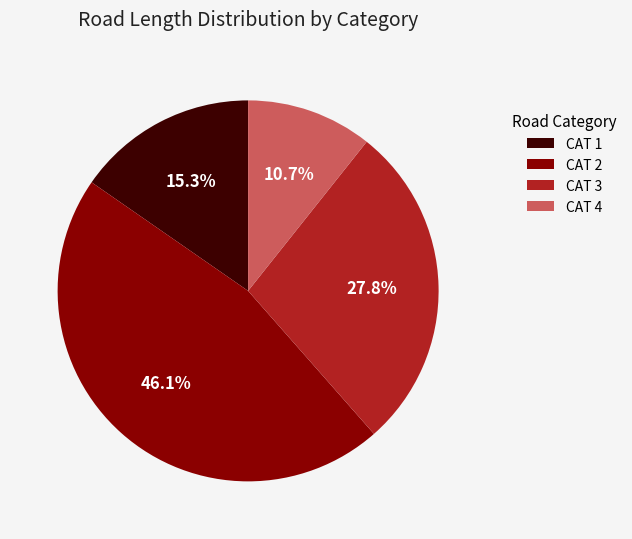

What is the smallest slice in the pie chart?

CAT 4